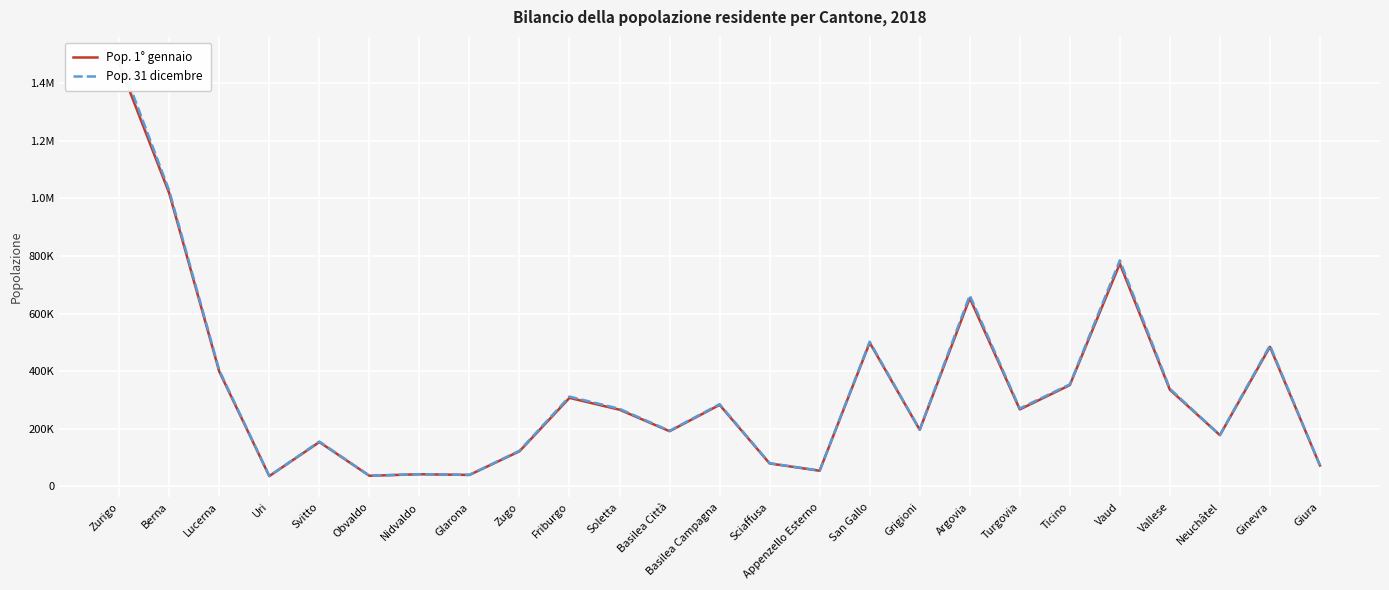

What is the label of the 18th point from the right?

Glarona